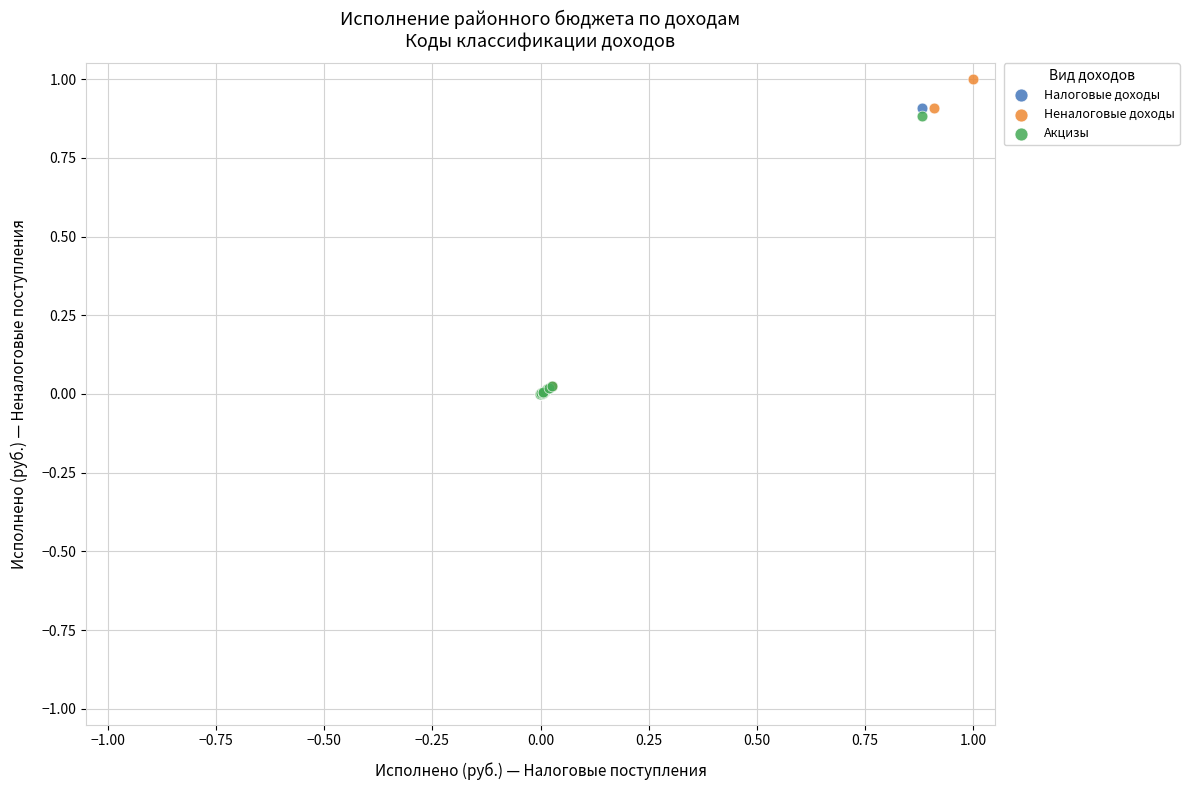

What are all the series names shown in the legend?

Налоговые доходы, Неналоговые доходы, Акцизы